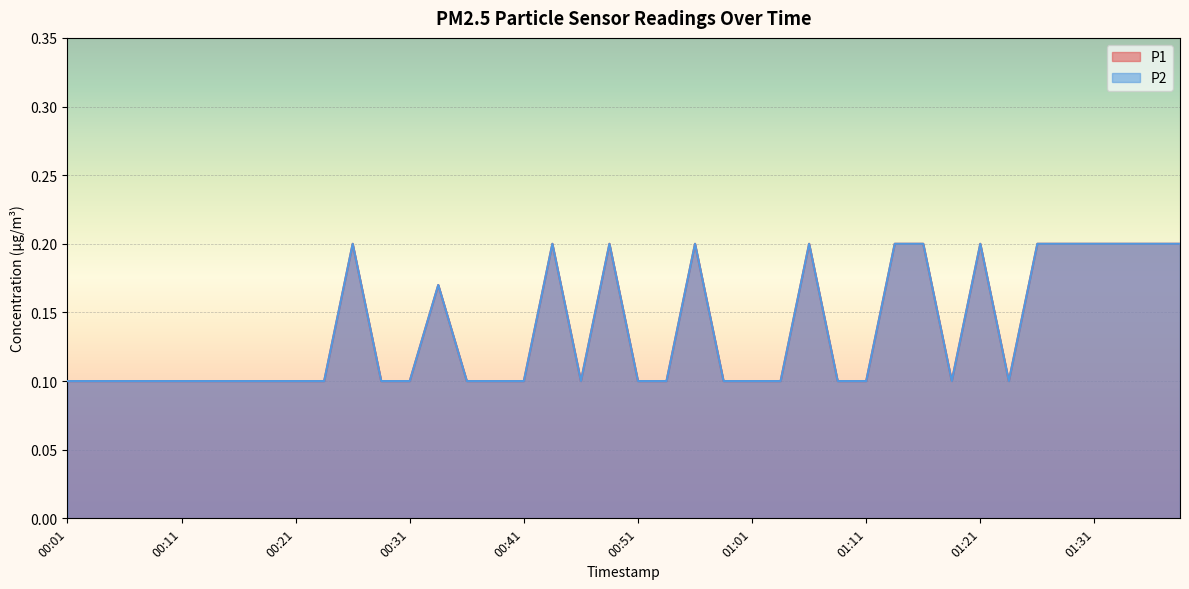

At how many categories does at least one series exceed 0?

40